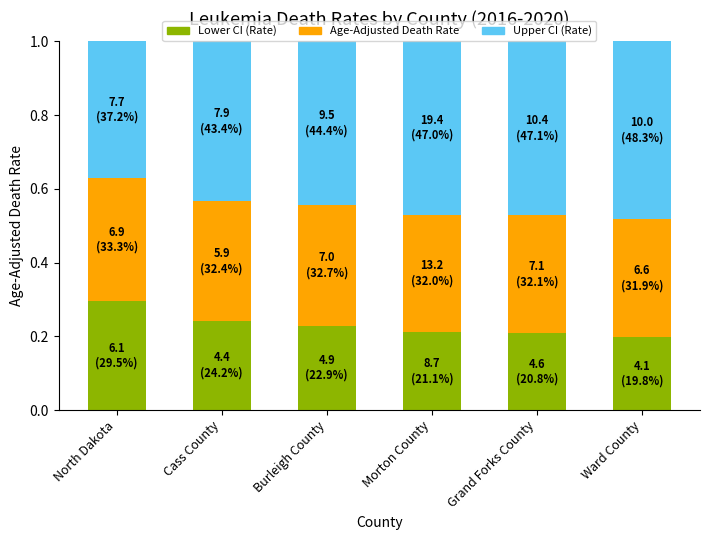

Are the bars grouped side by side (vs. stacked)?

No